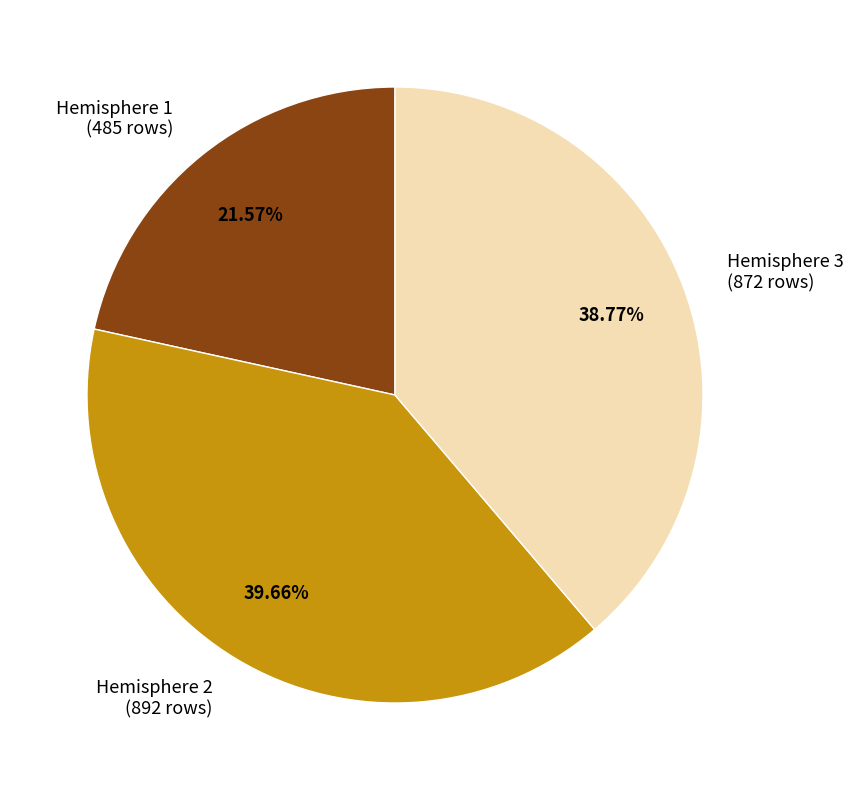

To the nearest percent, what is the average slice percentage?

33%